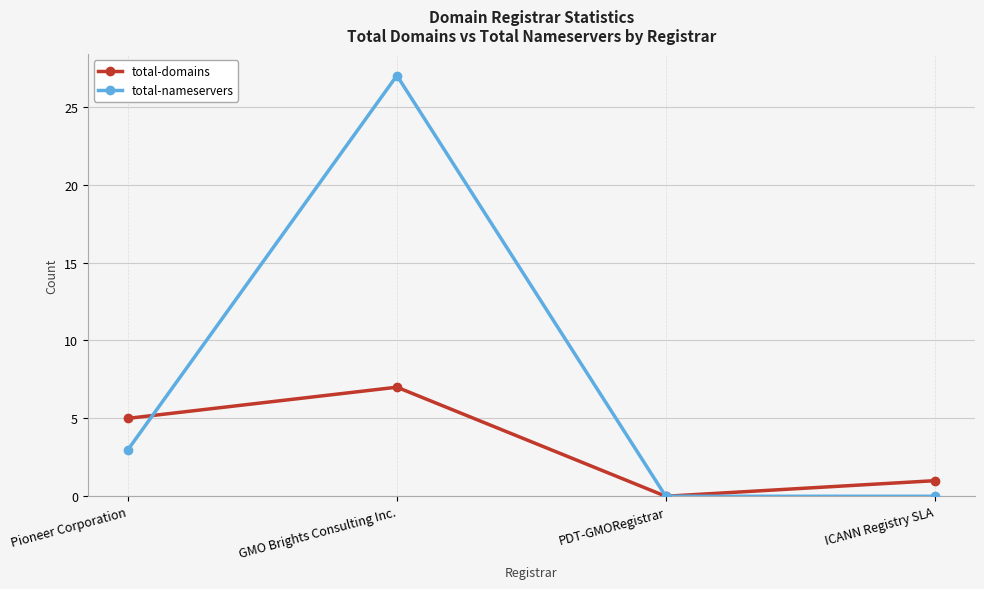

Between which two adjacent categories do total-domains and total-nameservers first intersect?

Pioneer Corporation and GMO Brights Consulting Inc.